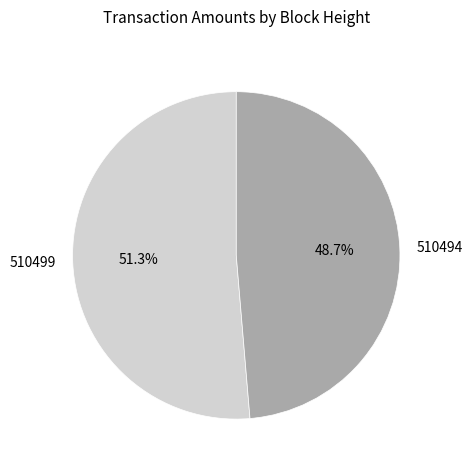

How much of the chart is everything except 510494?

51.3%